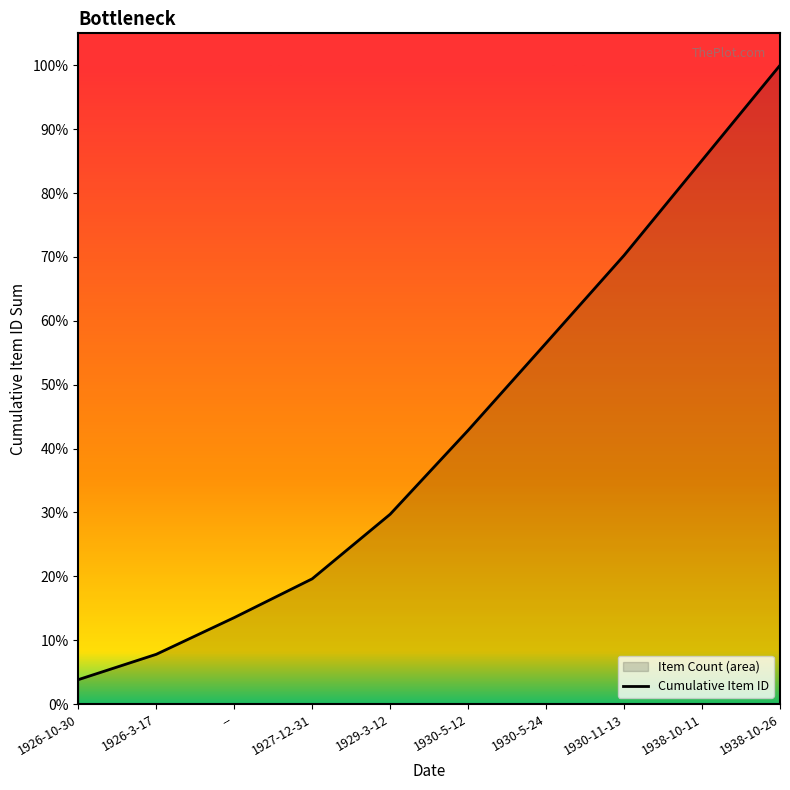

What is the sum of all values?

415556